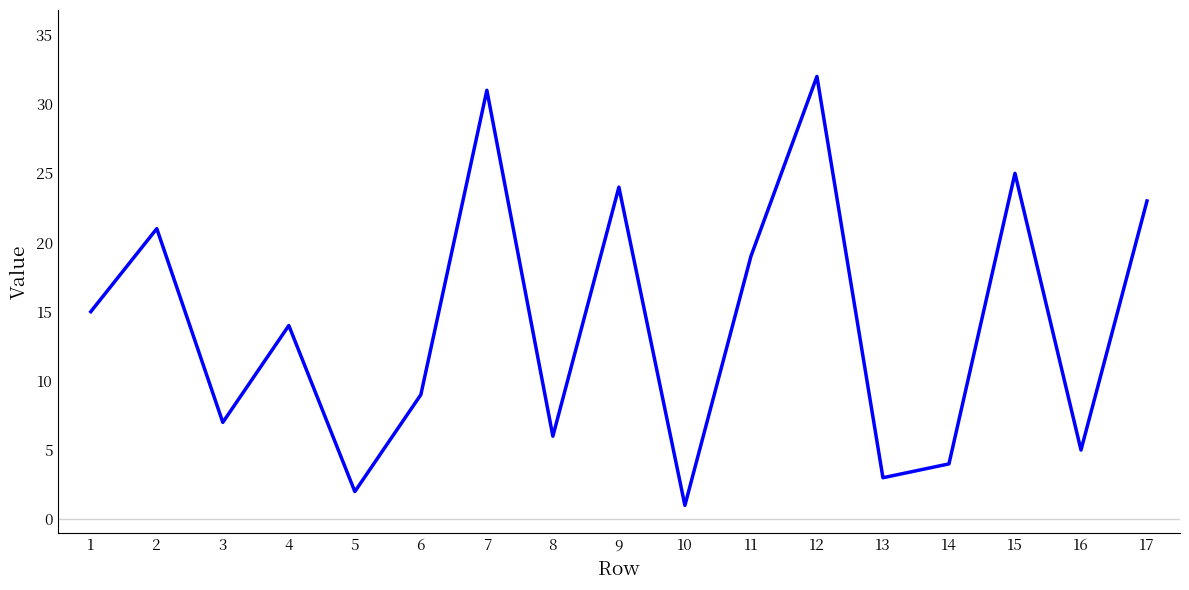

Rank the categories by value from lowest to highest.

10, 5, 13, 14, 16, 8, 3, 6, 4, 1, 11, 2, 17, 9, 15, 7, 12